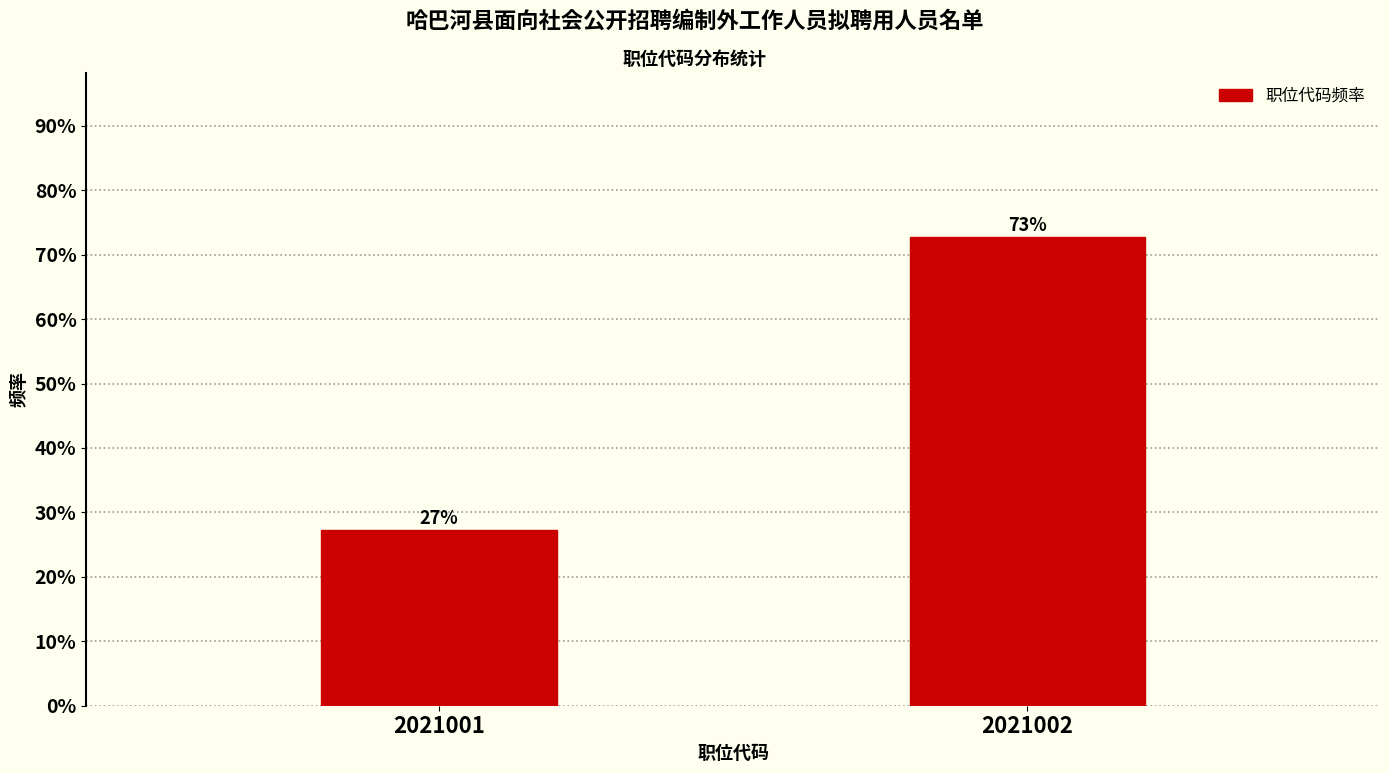

What is the minimum value shown in the chart?

27.3